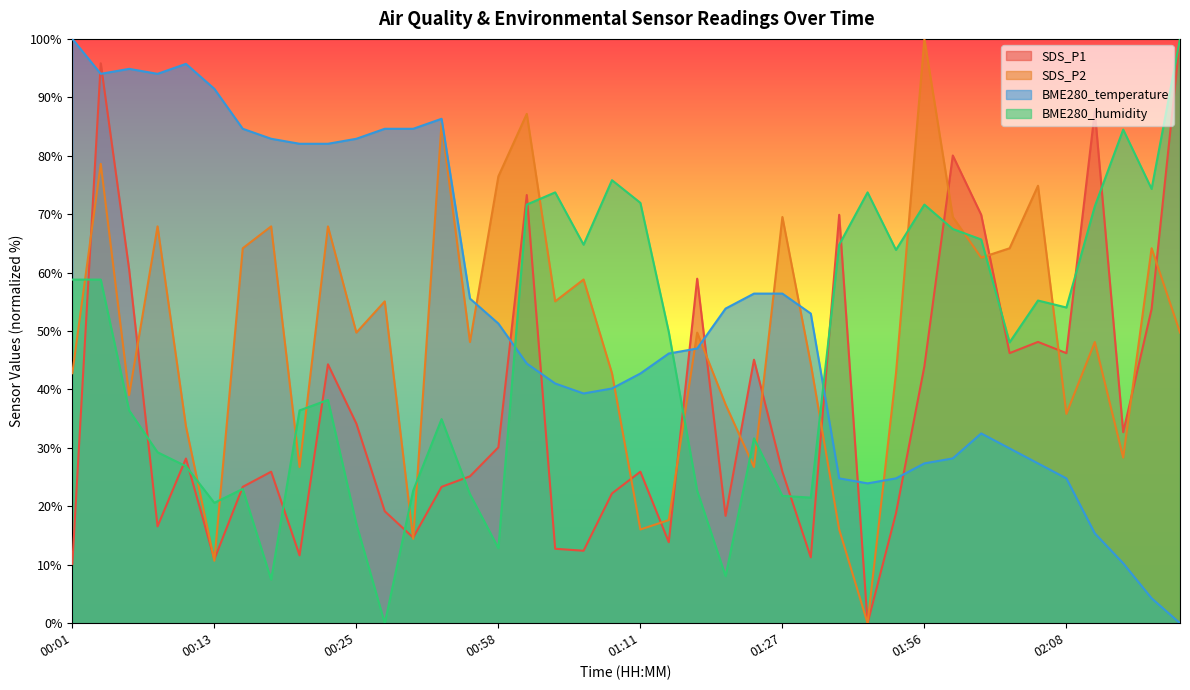

What is the sum of all SDS_P1 values?

1491.3